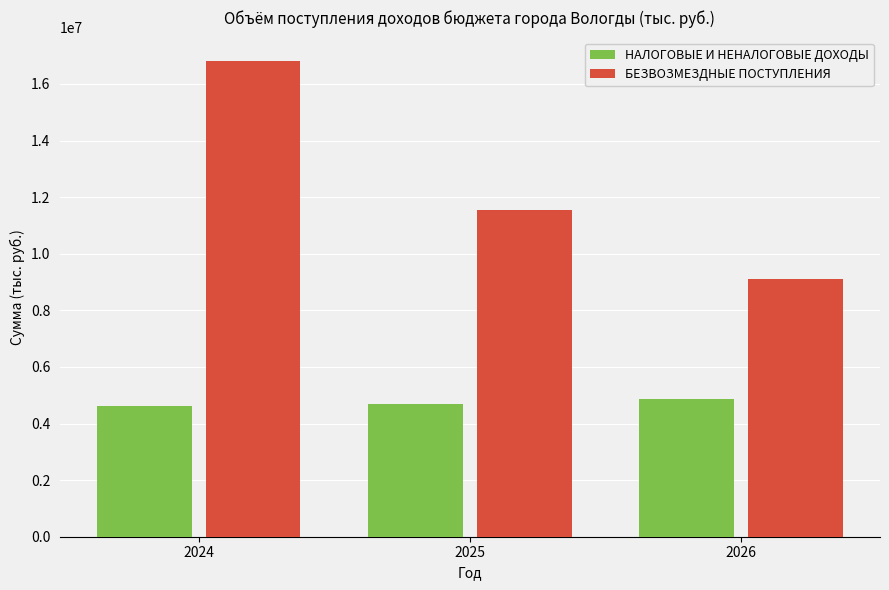

What is the spread (max minus min) of values at 2025?

6844139.2